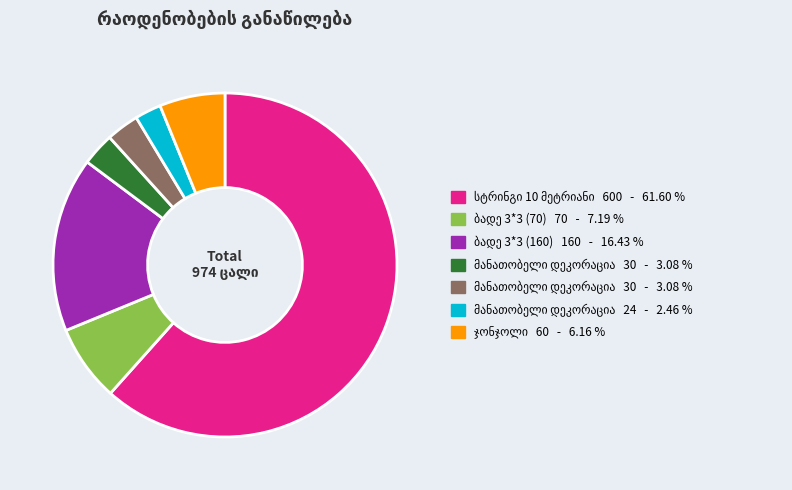

Is there any slice that represents more than half of the pie?

Yes